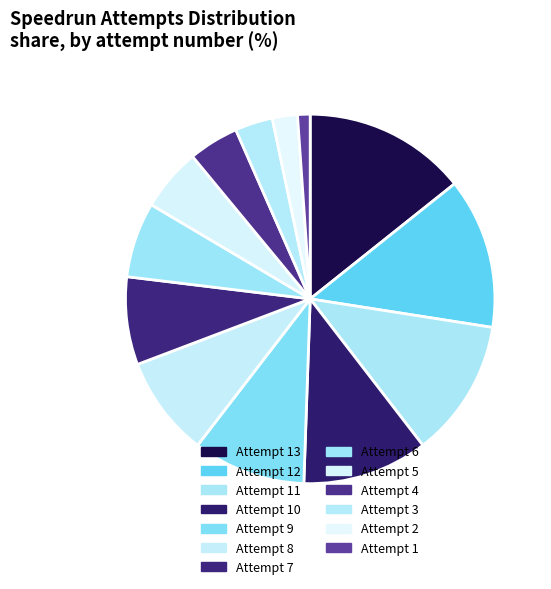

Which slice is the smallest?

Attempt 1